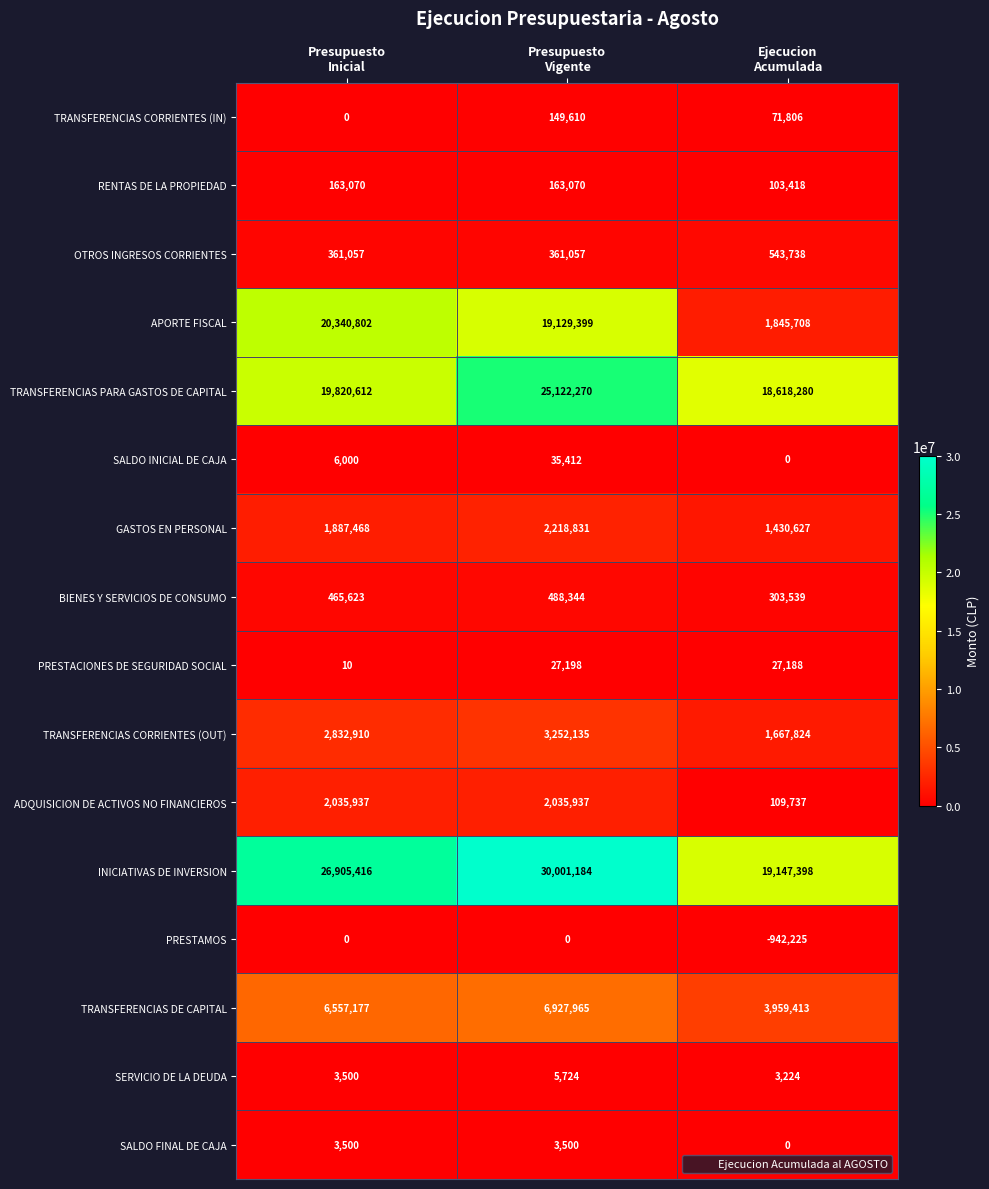

Which series has the largest range (max minus min)?

APORTE FISCAL